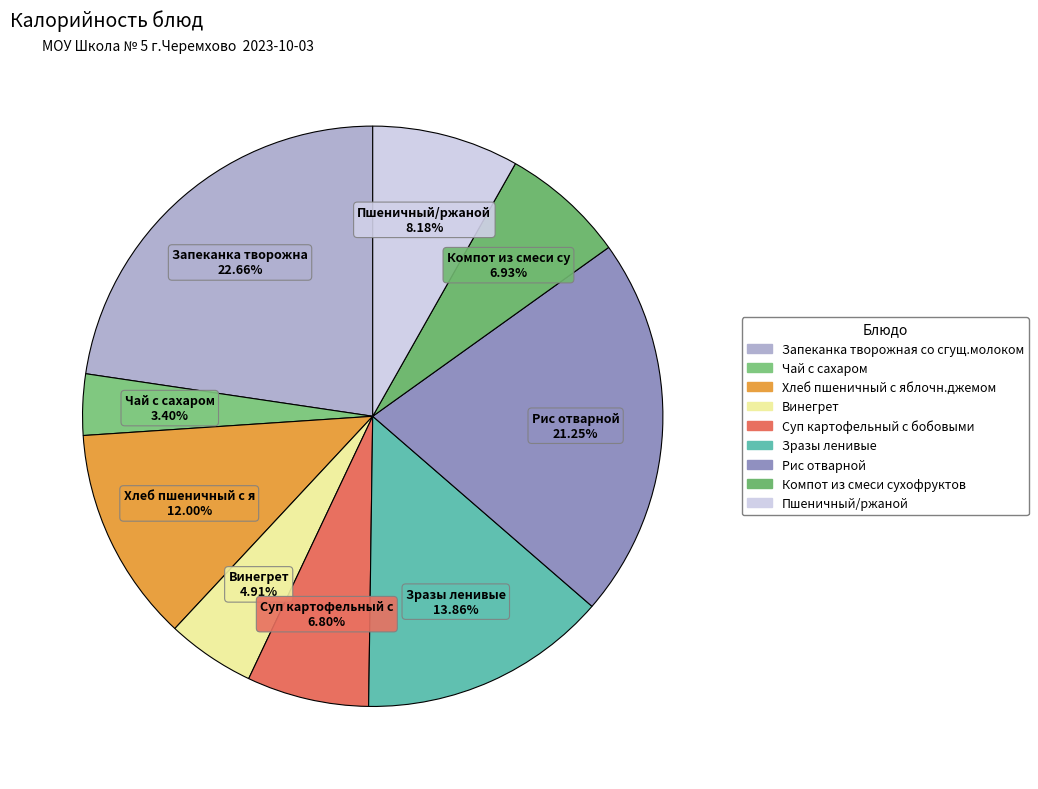

How many segments does this pie chart have?

9